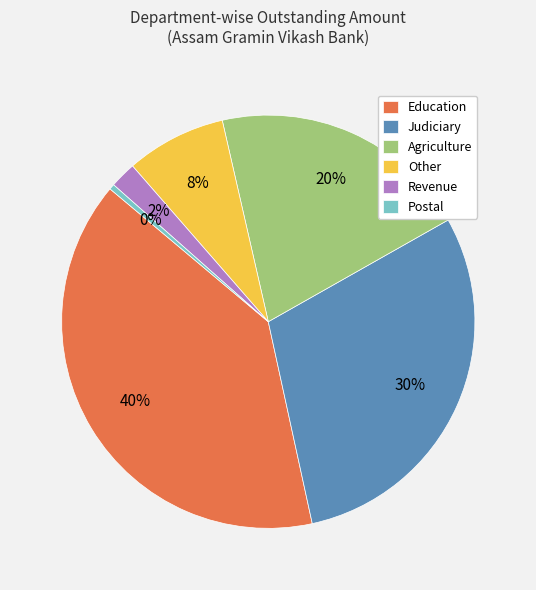

Does any single category account for the majority?

No